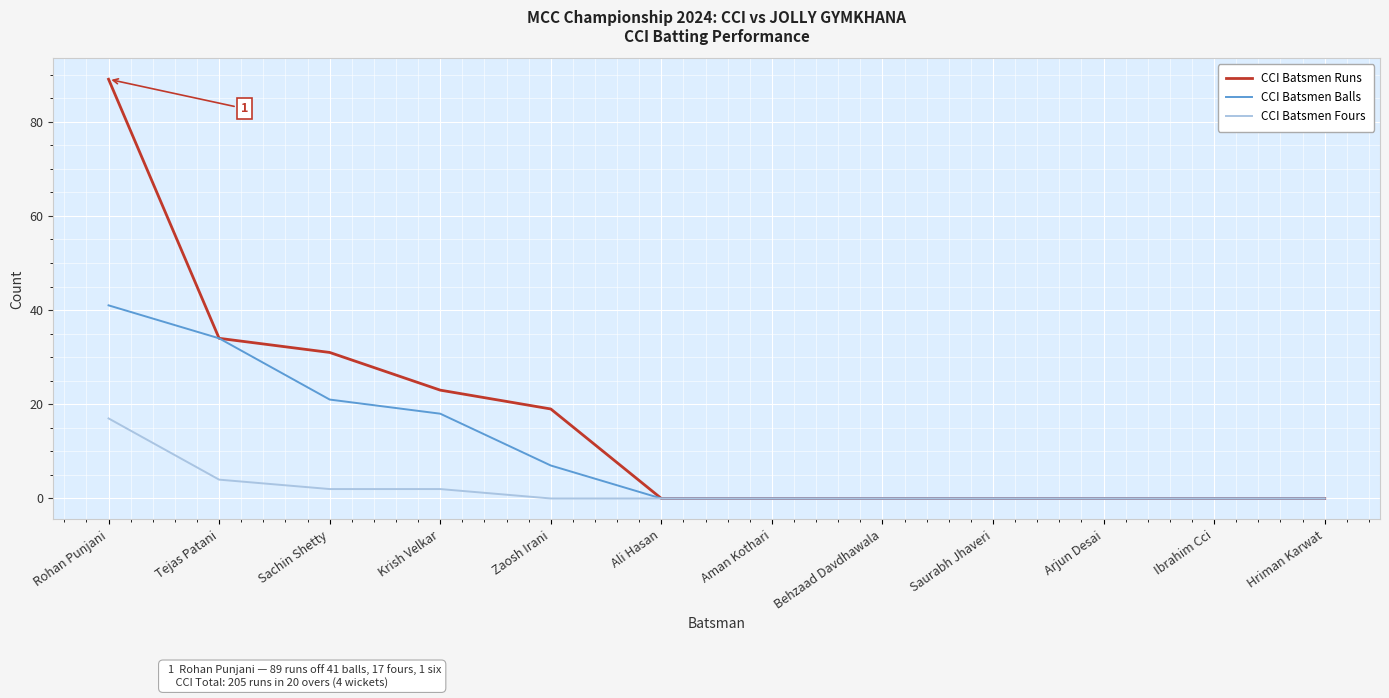

Between Krish Velkar and Ibrahim Cci, which series saw the biggest shift?

CCI Batsmen Runs